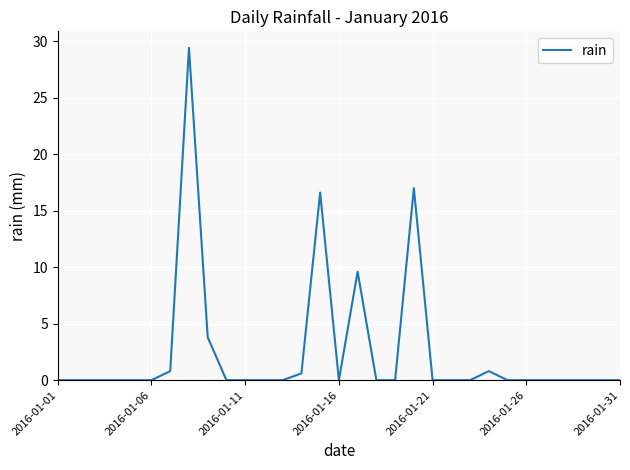

True or false: there are more than 1 points higher than both neighbors.

True